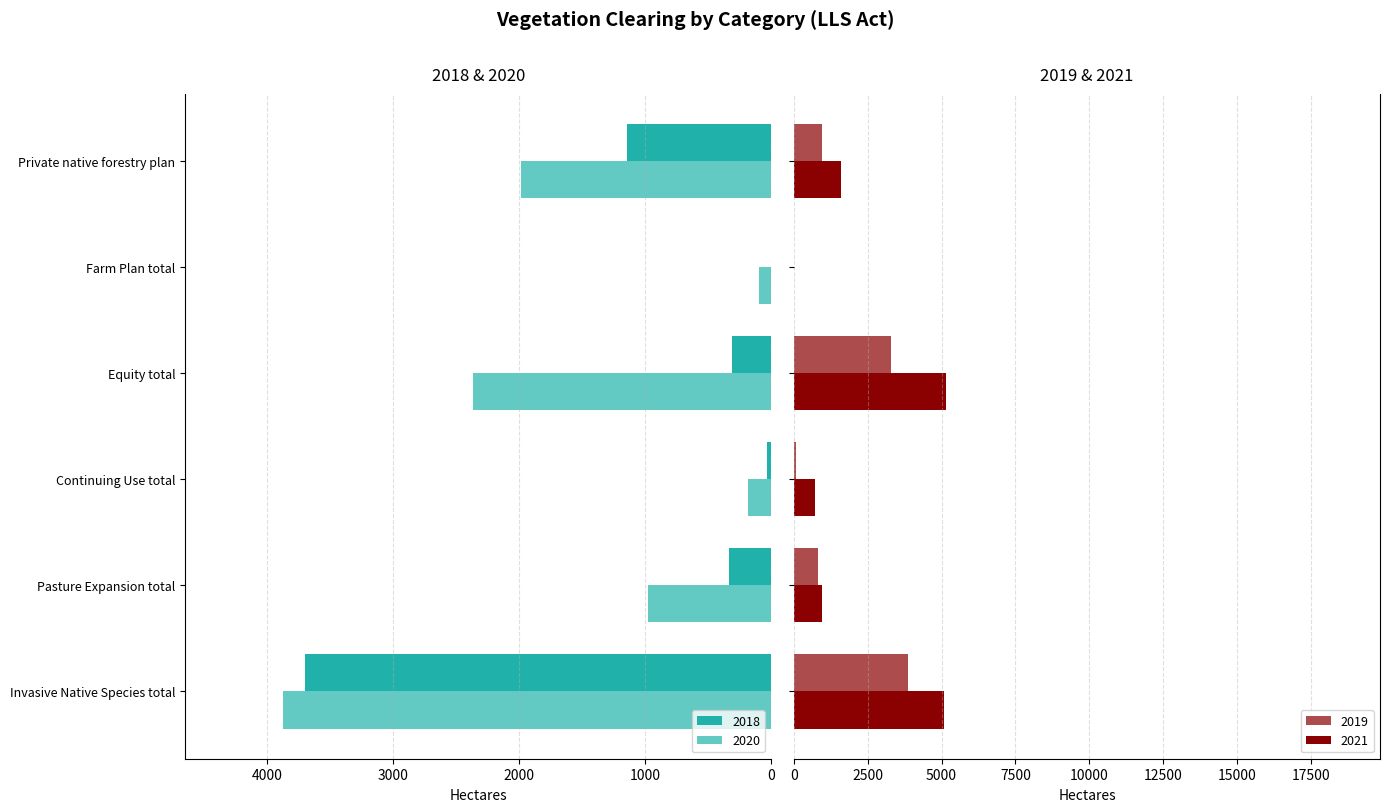

What is the value of the 2020 bar at the 4th from the left?

2364